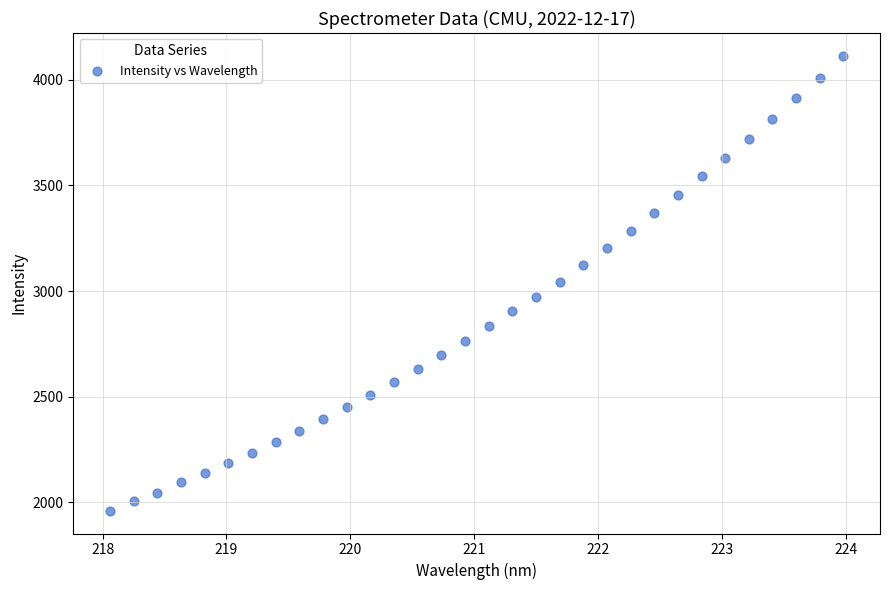

What is the range of Y values (max minus min)?

2153.4